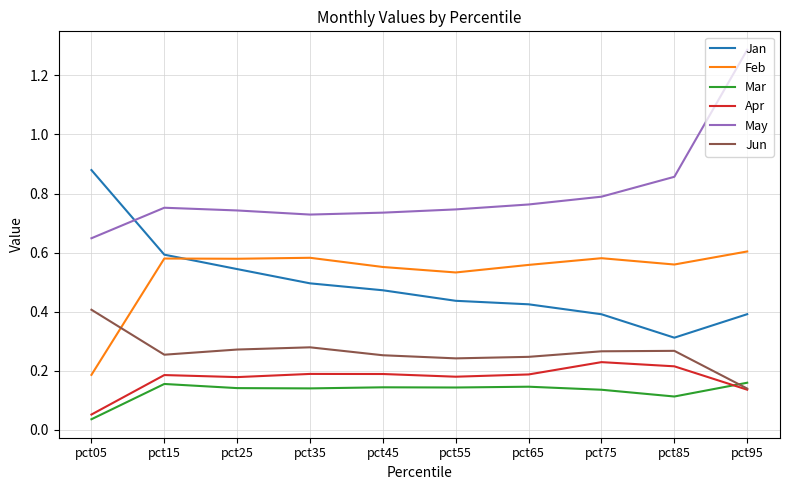

Rank the series by their maximum value, from lowest to highest.

Mar, Apr, Jun, Feb, Jan, May